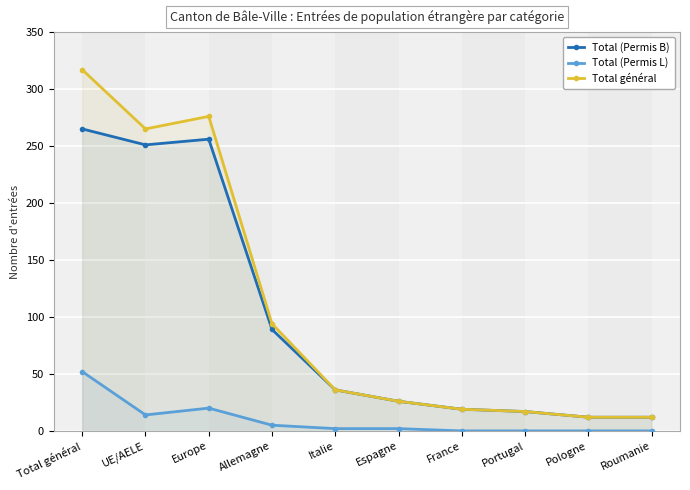

Rank the series at Pologne from lowest to highest value.

Total (Permis L), Total (Permis B), Total général